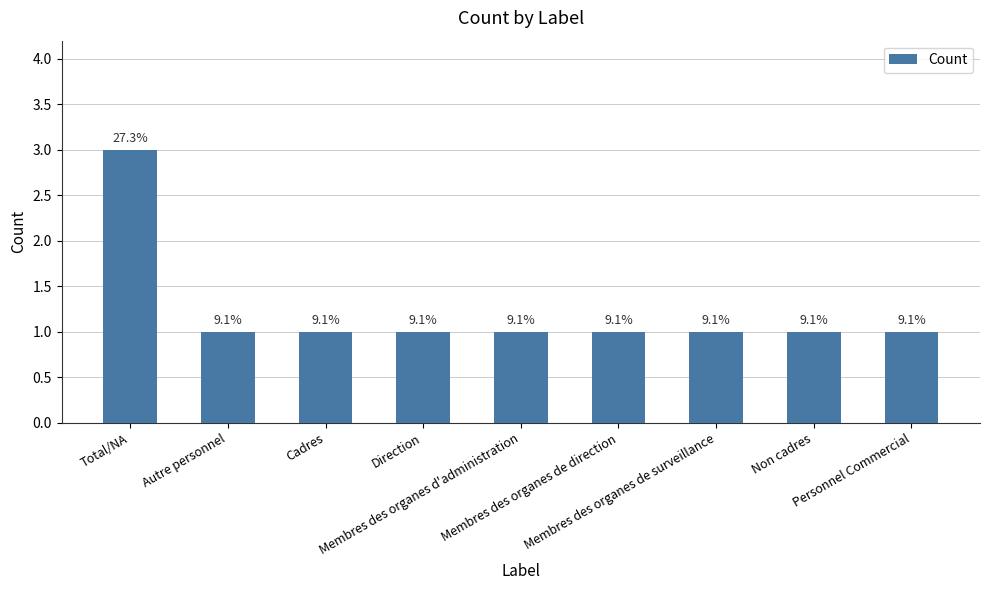

Count the values in the range 1 to 2.

8